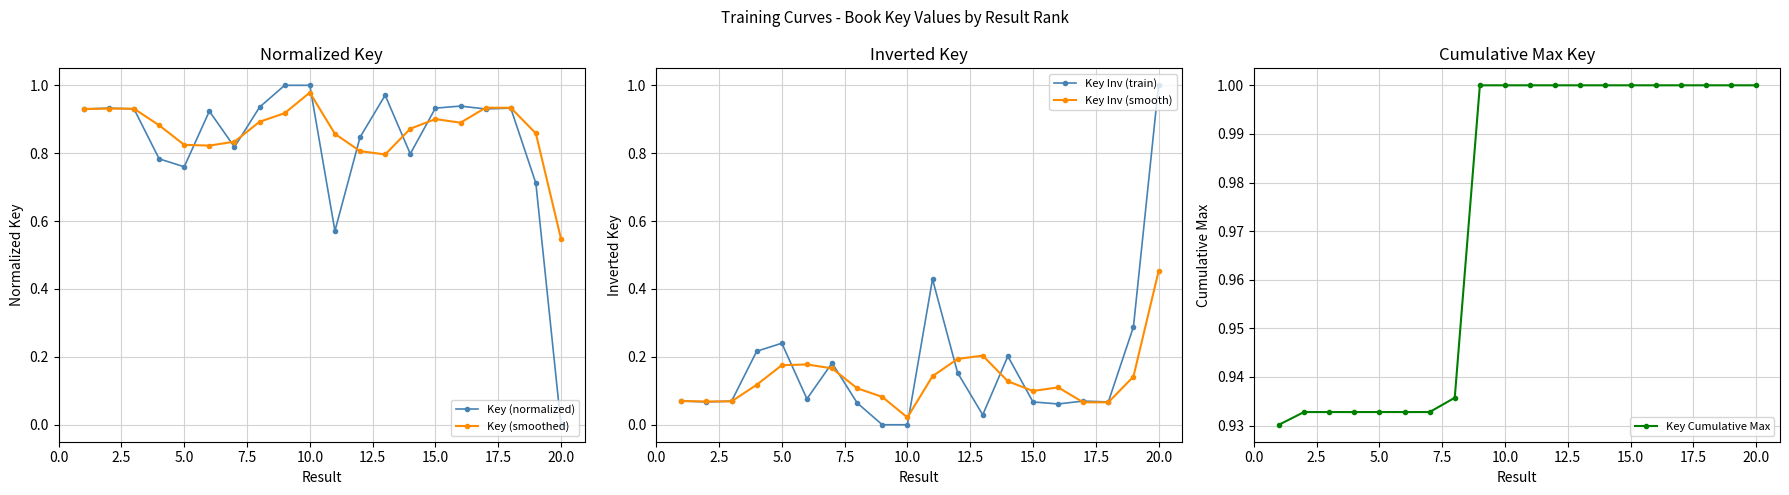

Which category has the highest value in the Key (smoothed) series?

10.0